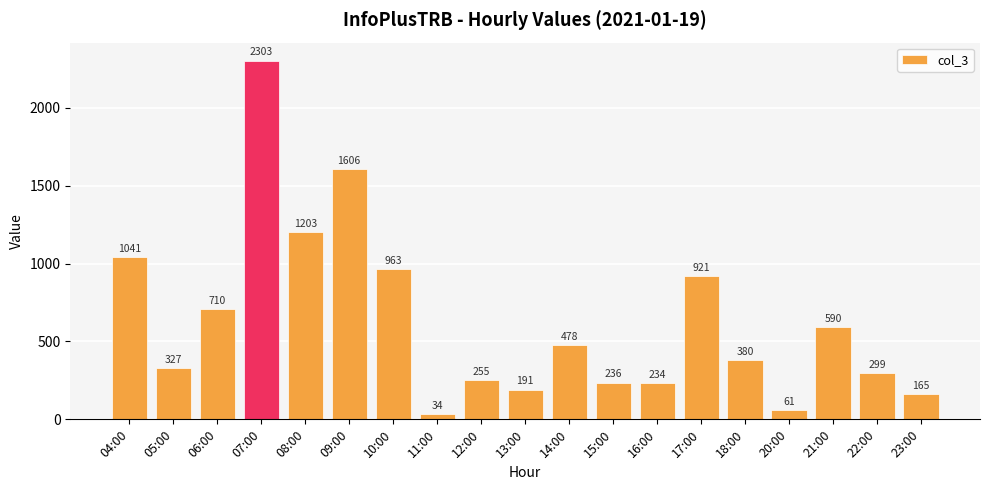

What is the label of the 2nd bar from the right?

22:00